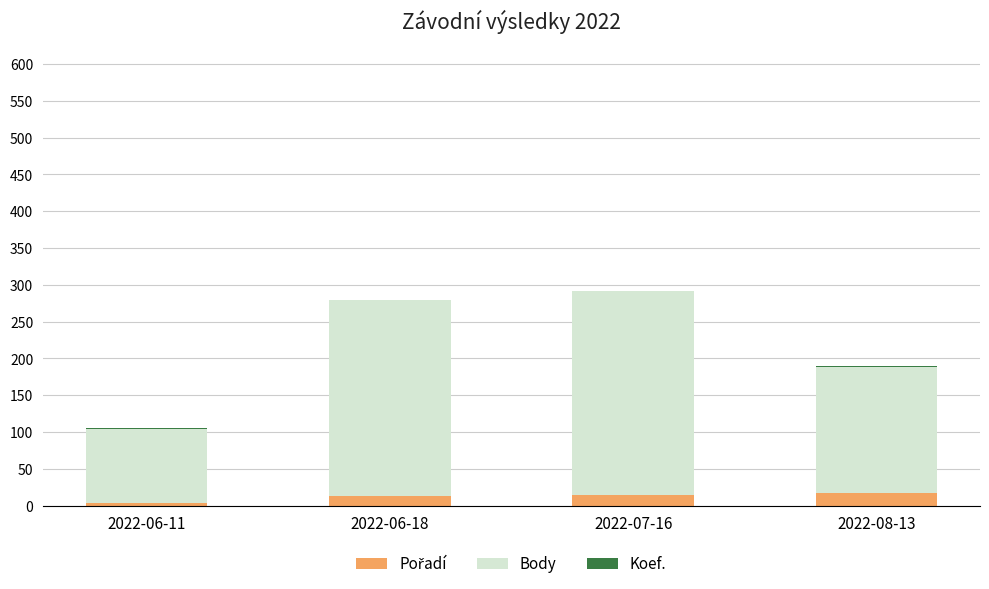

What is the approximate value of Body at 2022-08-13?

172